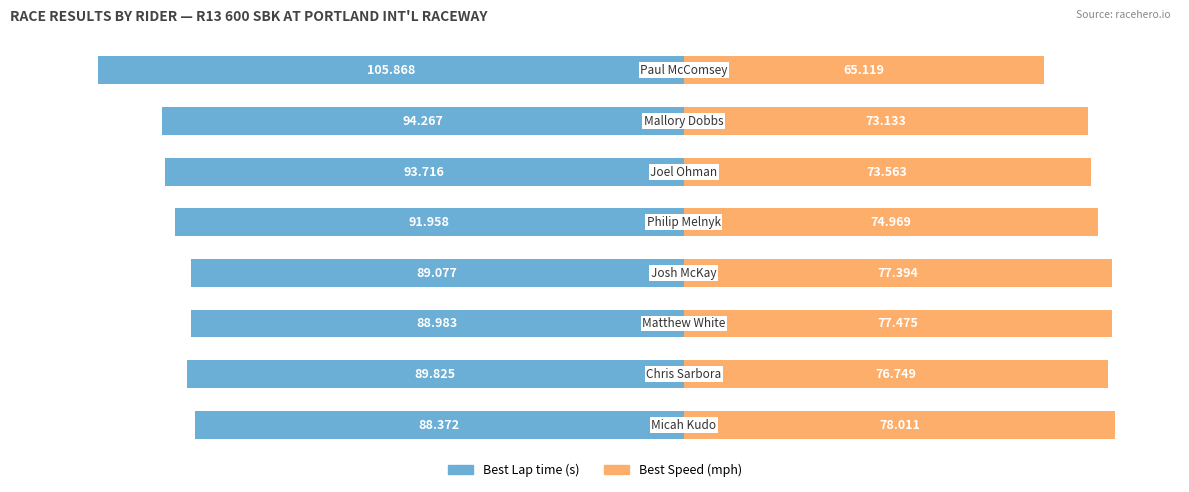

Which series changed the most between 25 and 50?

Best Lap time (s)